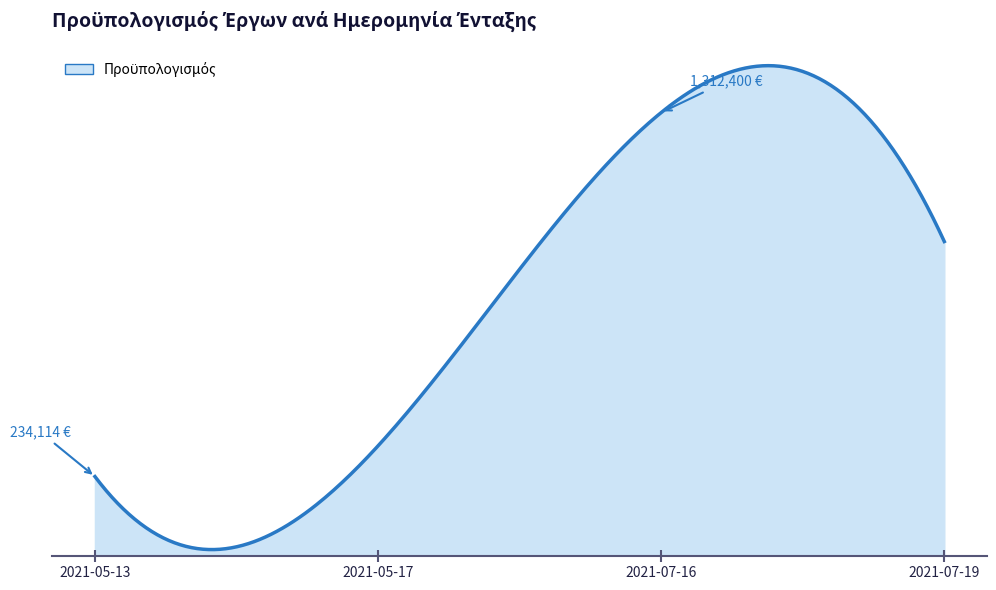

What is the ratio of the value at 2021-05-13 to the value at 2021-07-19?

0.3